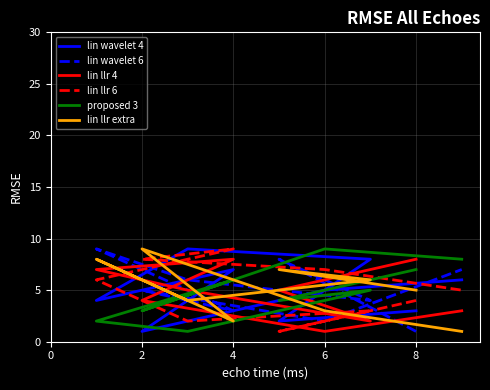

List the series in order of their peak value, highest first.

lin wavelet 4, lin wavelet 6, lin llr 6, proposed 3, lin llr extra, lin llr 4